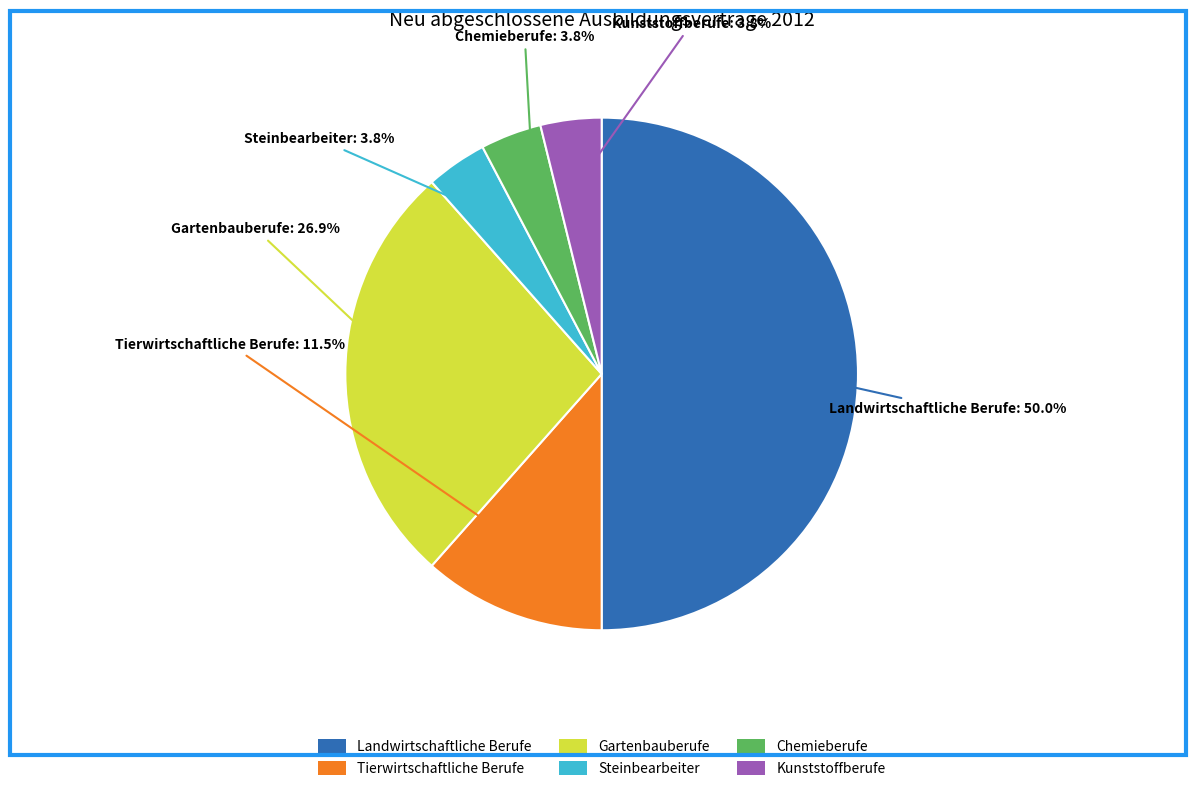

To the nearest percent, what is the difference between the largest and smallest slice percentages?

46%